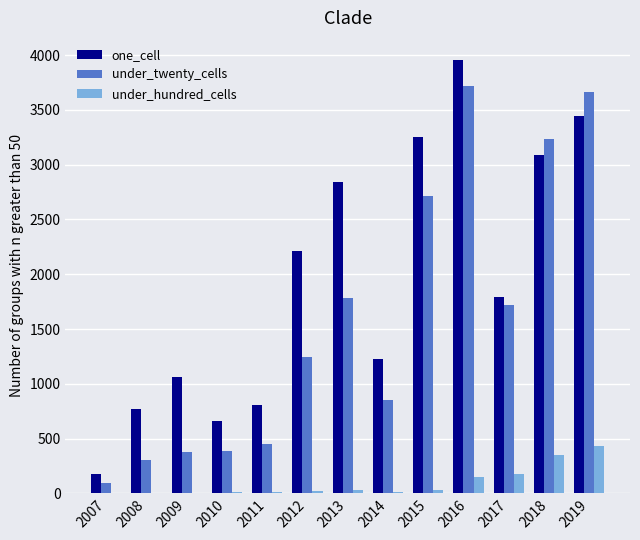

Which label corresponds to the largest value in the chart?

2016